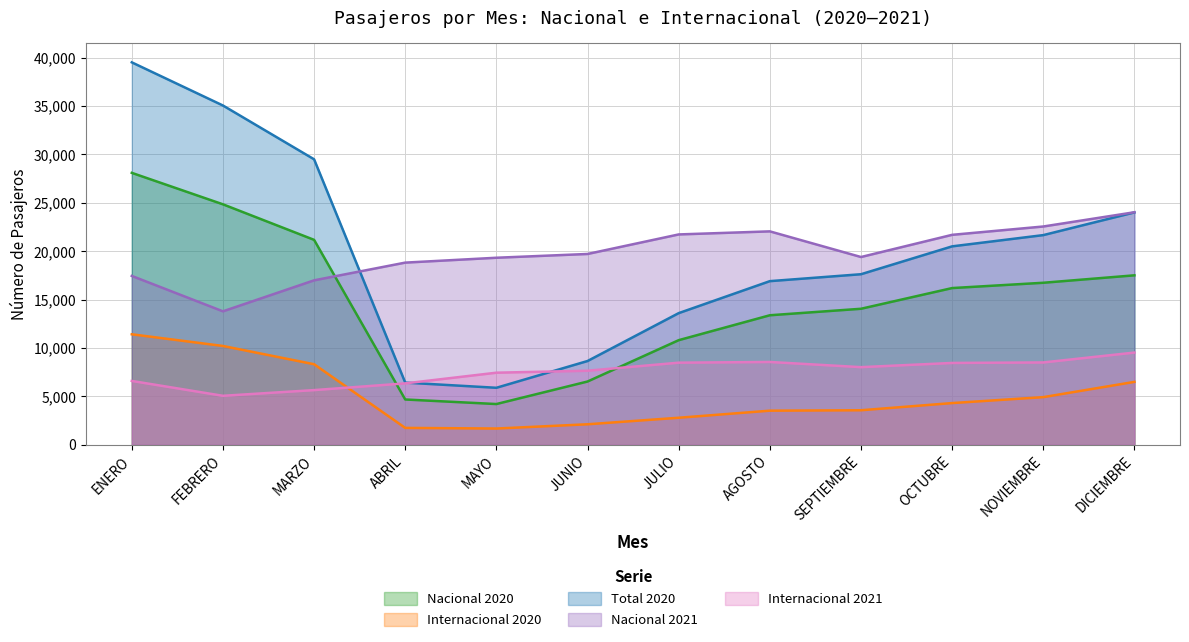

True or false: Nacional 2021 has a value of 19402 at SEPTIEMBRE.

True